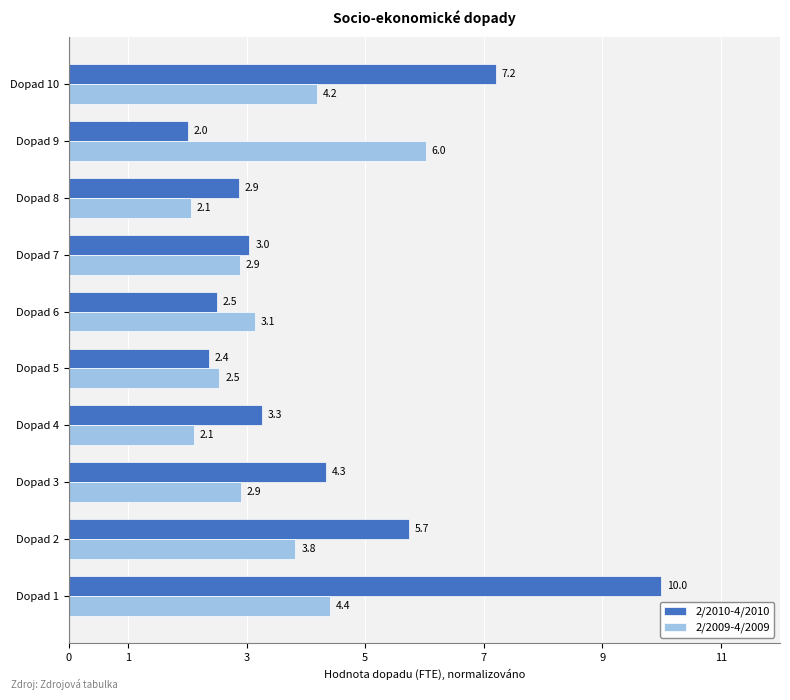

Rank the series by their average value, from highest to lowest.

2/2010-4/2010, 2/2009-4/2009